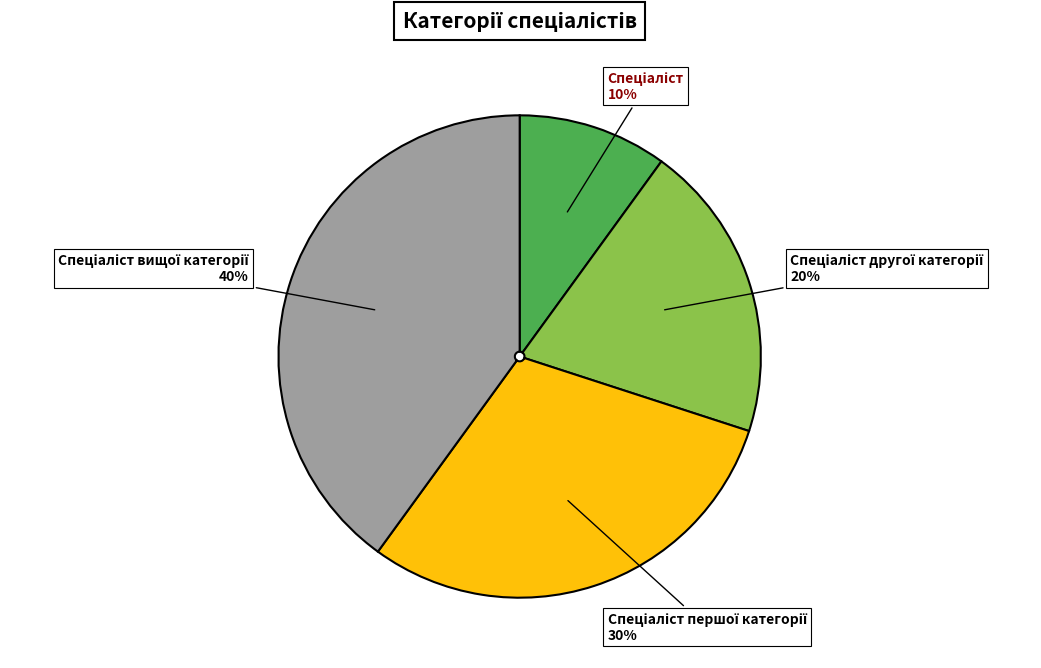

Is there a majority slice in this chart?

No